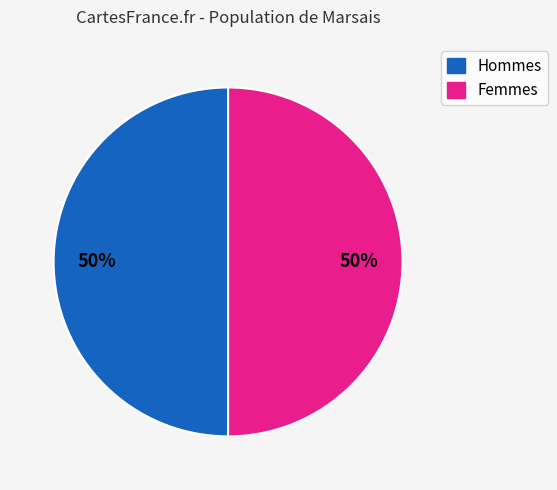

Do Femmes and Hommes together represent more than half of the pie?

Yes